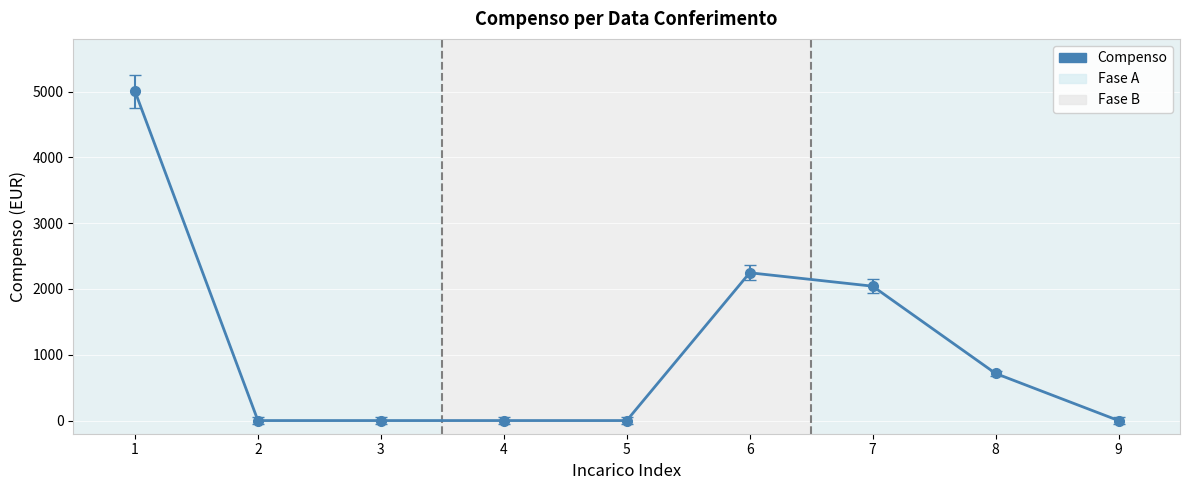

What is the sum of all values?

10008